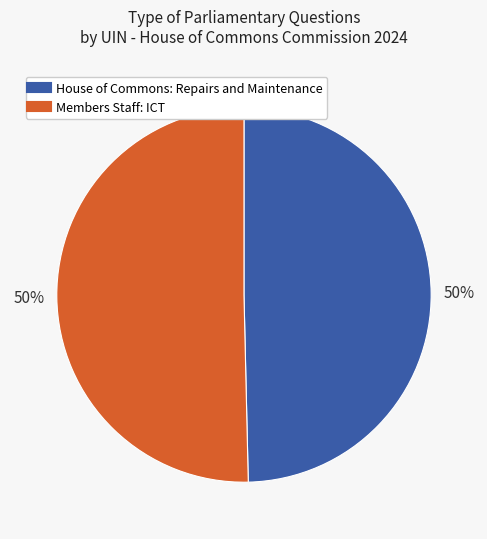

To the nearest percent, what is the average slice percentage?

50%